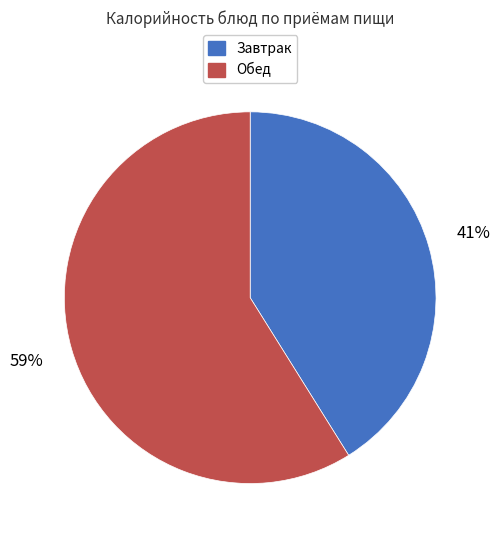

To the nearest percent, what is the difference between the largest and smallest slice percentages?

18%